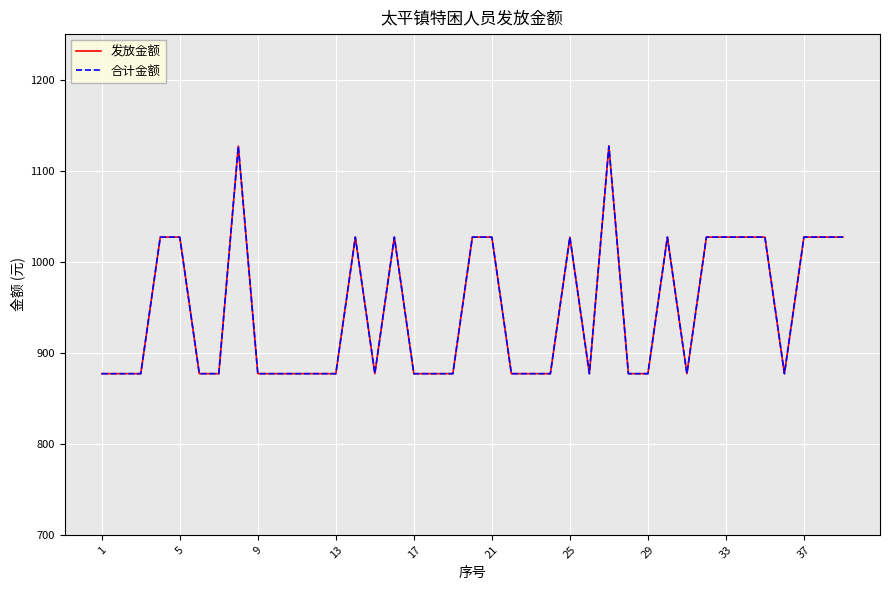

What is the value of the 发放金额 point at the 23rd from the left?

877